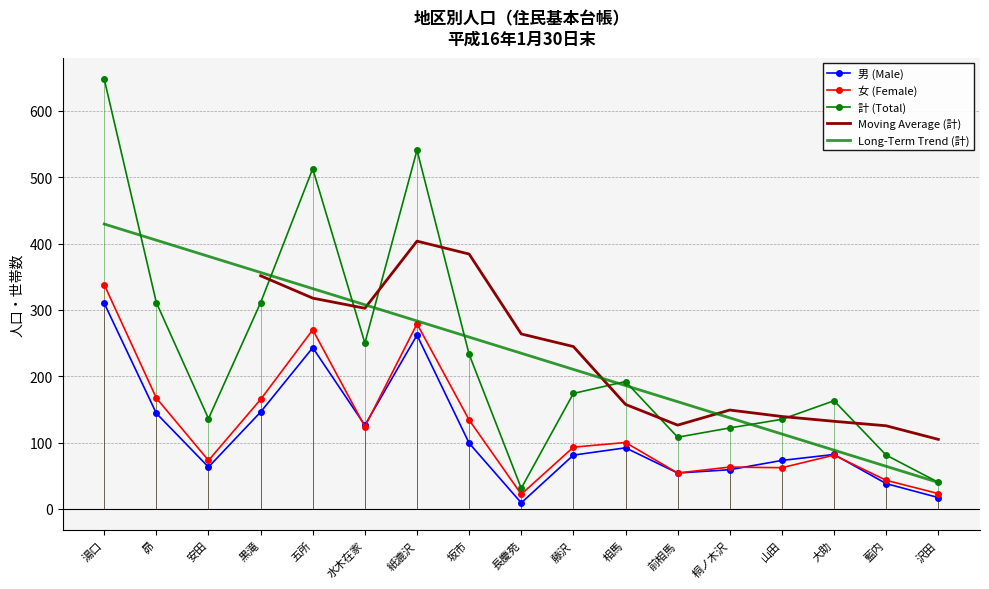

True or false: 男 (Male) and 計 (Total) intersect in this chart.

False